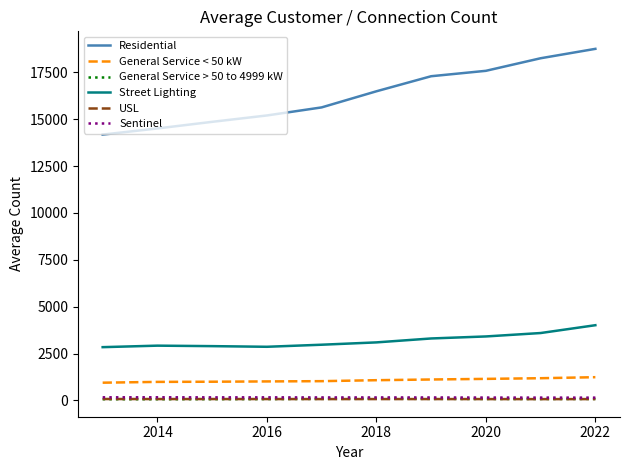

True or false: Street Lighting has more than 0 interior local peaks.

True